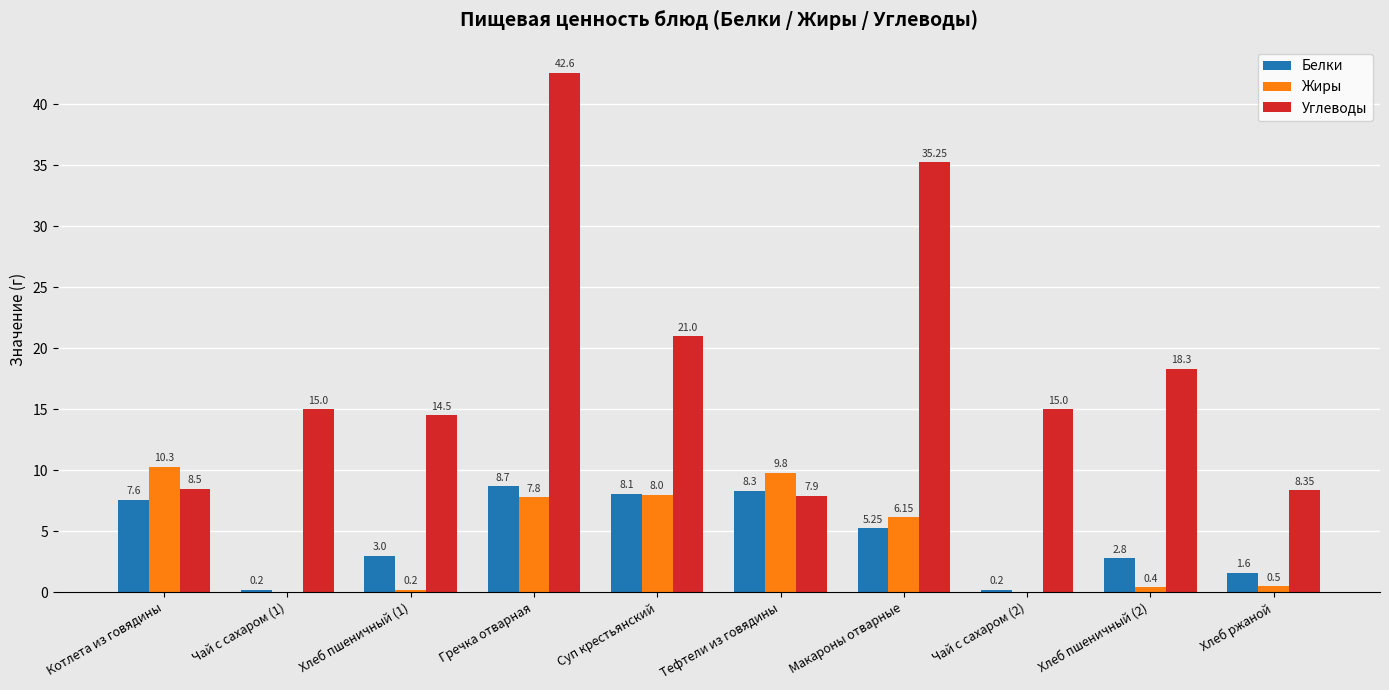

Which category has the highest value across all series?

Гречка отварная